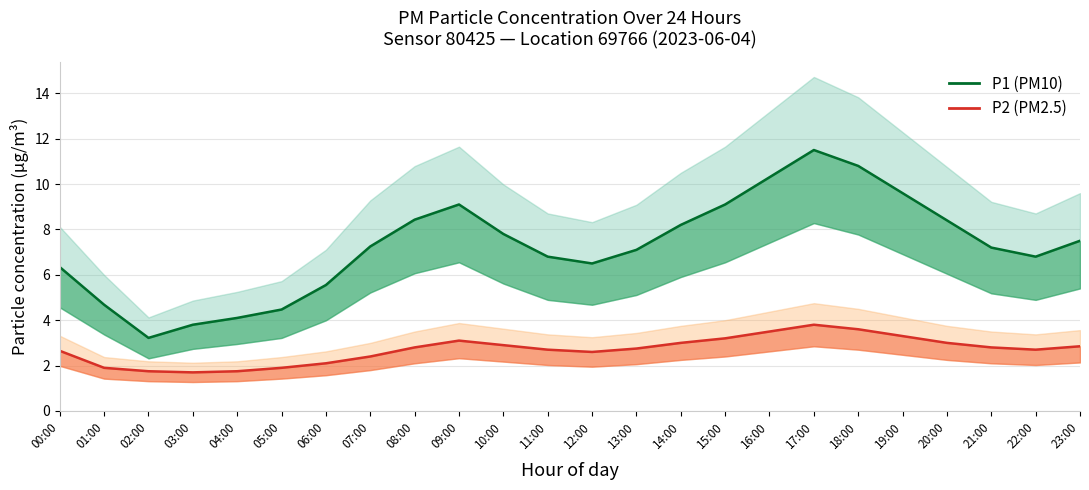

Reading left to right, what are all the values shown in this chart?

P1 (PM10): 00:00=6.3	01:00=4.7	02:00=3.2	03:00=3.8	04:00=4.1	05:00=4.5	06:00=5.5	07:00=7.2	08:00=8.4	09:00=9.1	10:00=7.8	11:00=6.8	12:00=6.5	13:00=7.1	14:00=8.2	15:00=9.1	16:00=10.3	17:00=11.5	18:00=10.8	19:00=9.6	20:00=8.4	21:00=7.2	22:00=6.8	23:00=7.5
P2 (PM2.5): 00:00=2.6	01:00=1.9	02:00=1.8	03:00=1.7	04:00=1.8	05:00=1.9	06:00=2.1	07:00=2.4	08:00=2.8	09:00=3.1	10:00=2.9	11:00=2.7	12:00=2.6	13:00=2.8	14:00=3.0	15:00=3.2	16:00=3.5	17:00=3.8	18:00=3.6	19:00=3.3	20:00=3.0	21:00=2.8	22:00=2.7	23:00=2.9